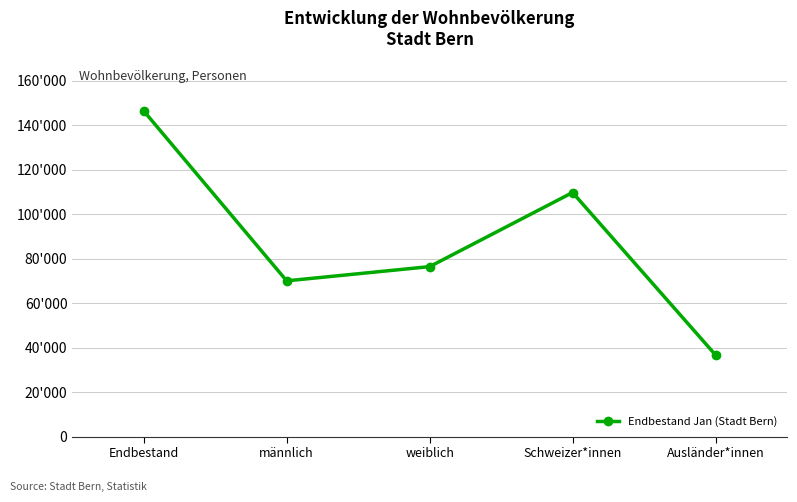

The chart shows a value of 109785 at Schweizer*innen. True or false?

True